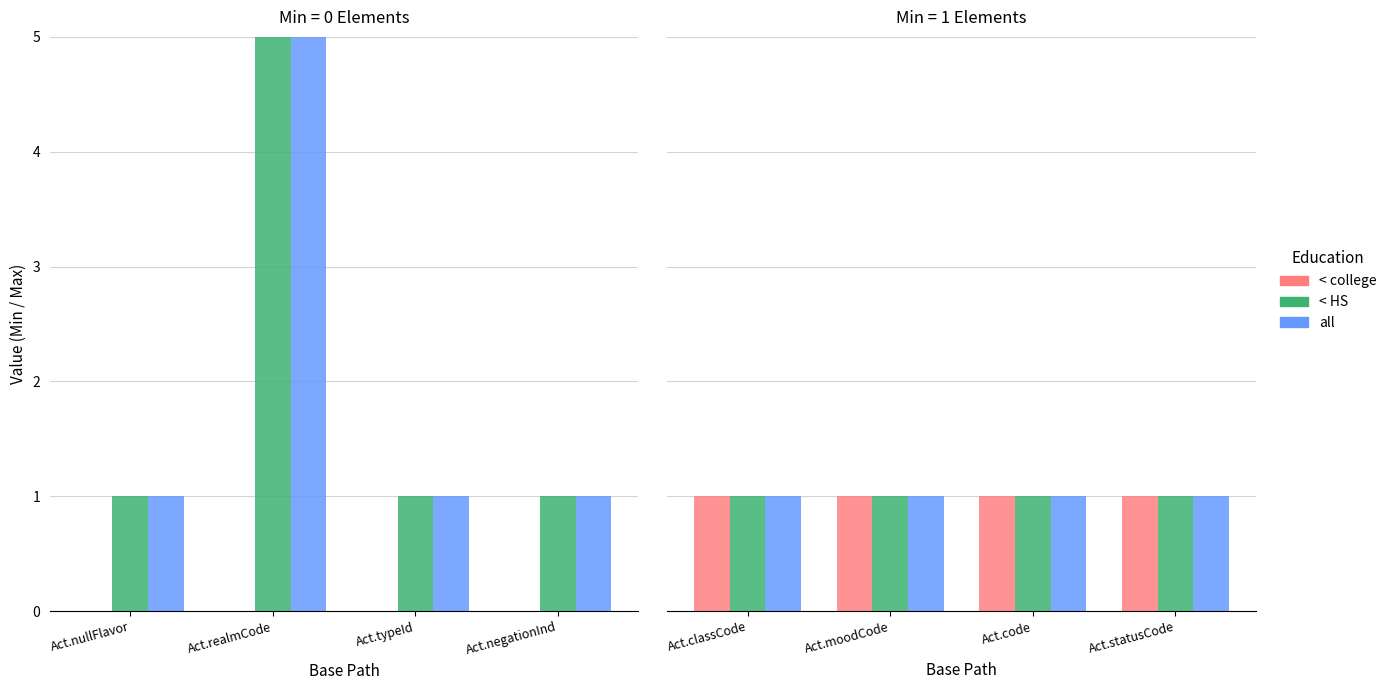

What is the ratio of the value at Act.negationInd to the value at Act.nullFlavor?

1.0